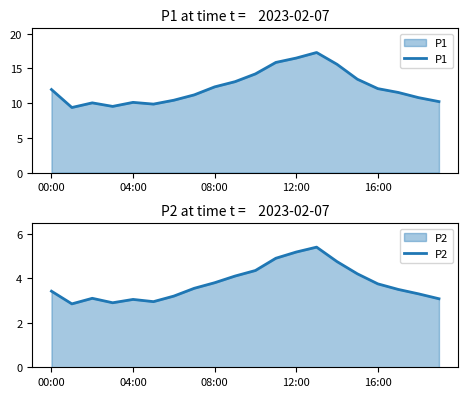

What is the label of the 20th point from the left?

19